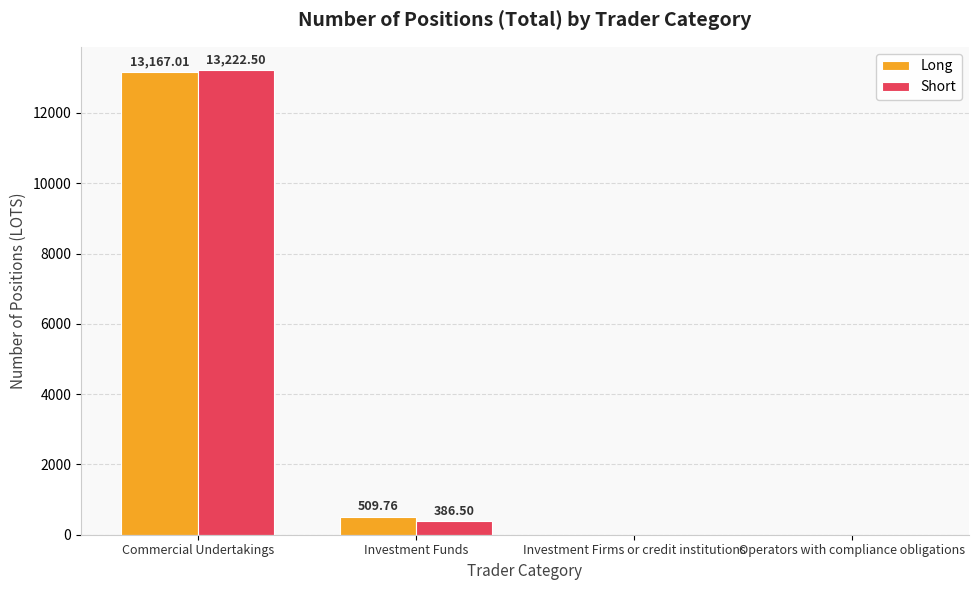

What value does the Long series have at Commercial Undertakings?

13167.0